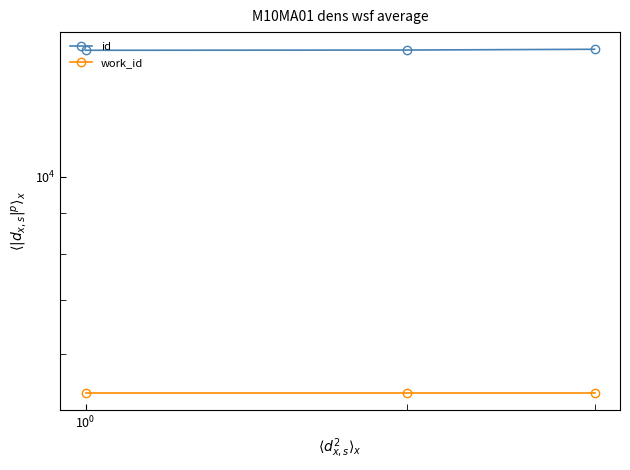

Rank the series at $\mathdefault{10^{0}}$ from lowest to highest value.

work_id, id